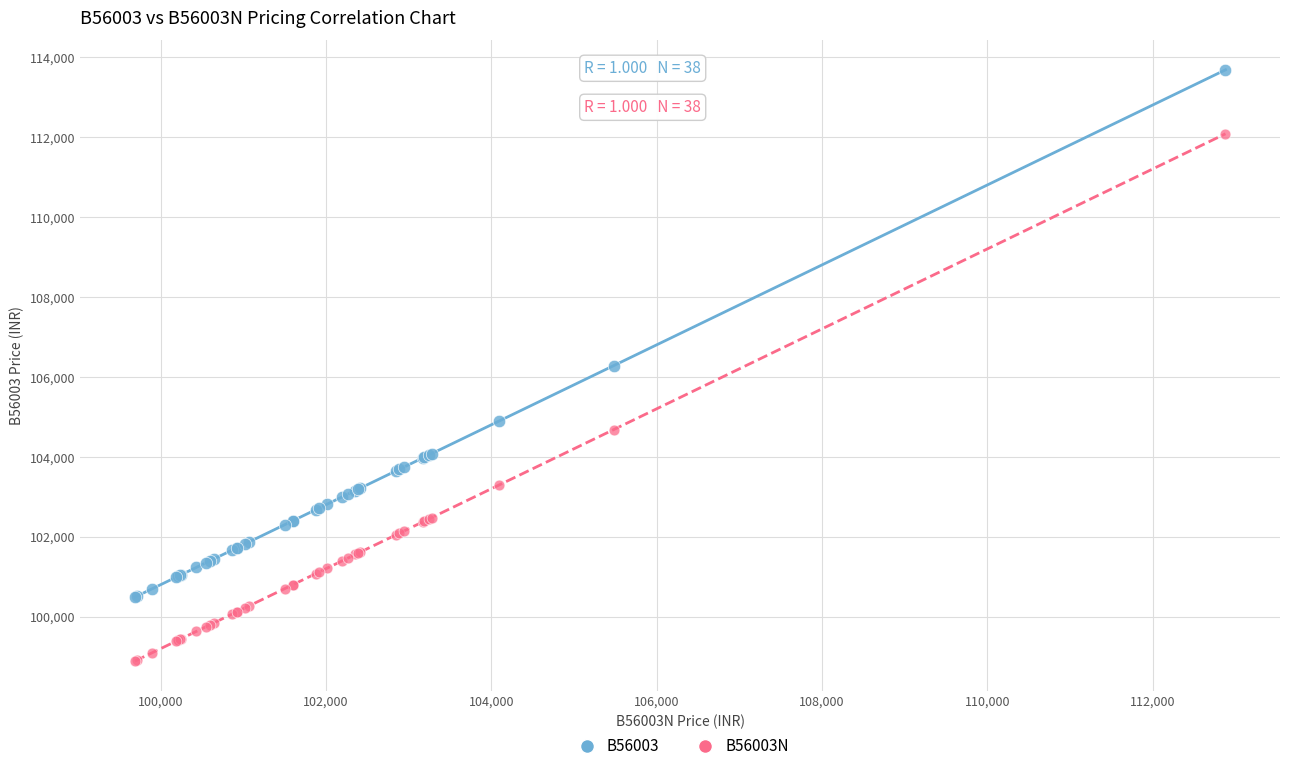

What is the X range (max minus min) for the scatter plot?

13190